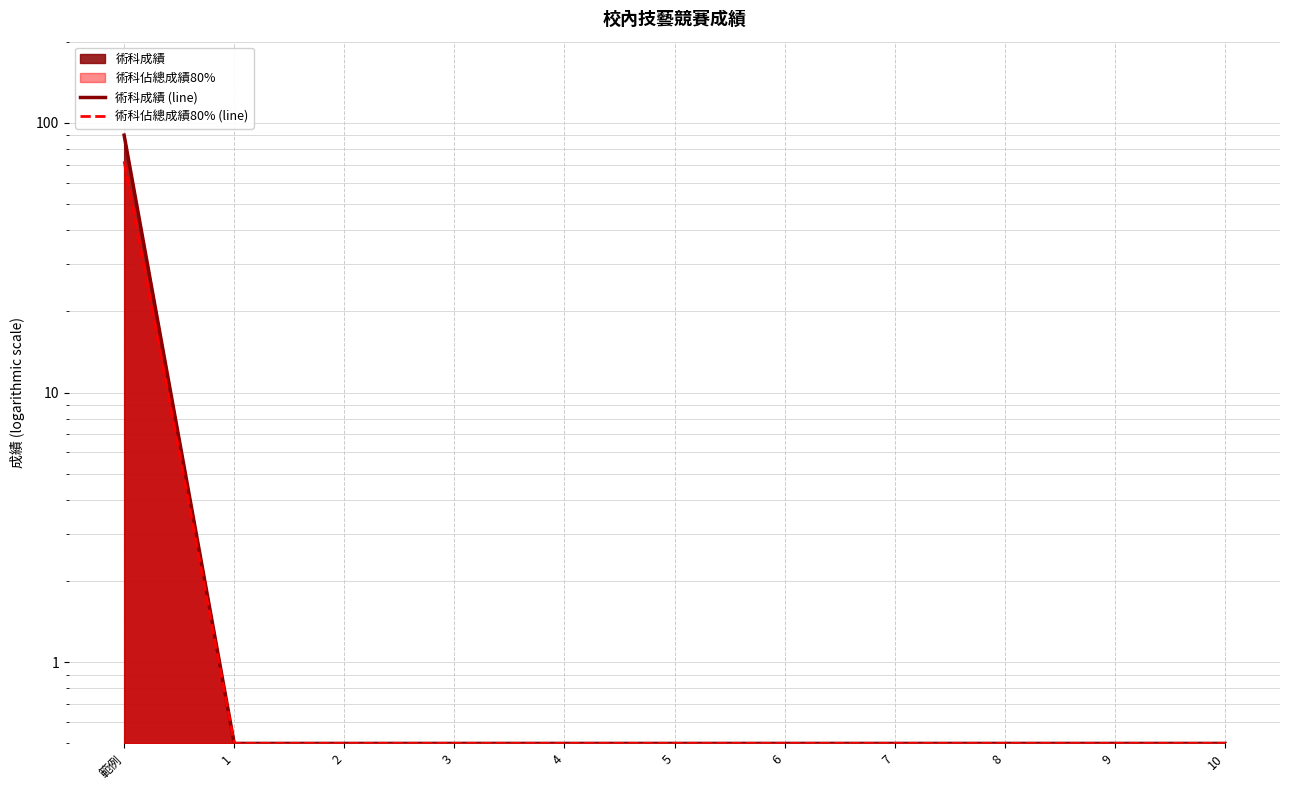

Reading left to right, what are all the values shown in this chart?

術科成績 (line): 範例=90.0	1=0.5	2=0.5	3=0.5	4=0.5	5=0.5	6=0.5	7=0.5	8=0.5	9=0.5	10=0.5
術科佔總成績80% (line): 範例=72.0	1=0.5	2=0.5	3=0.5	4=0.5	5=0.5	6=0.5	7=0.5	8=0.5	9=0.5	10=0.5